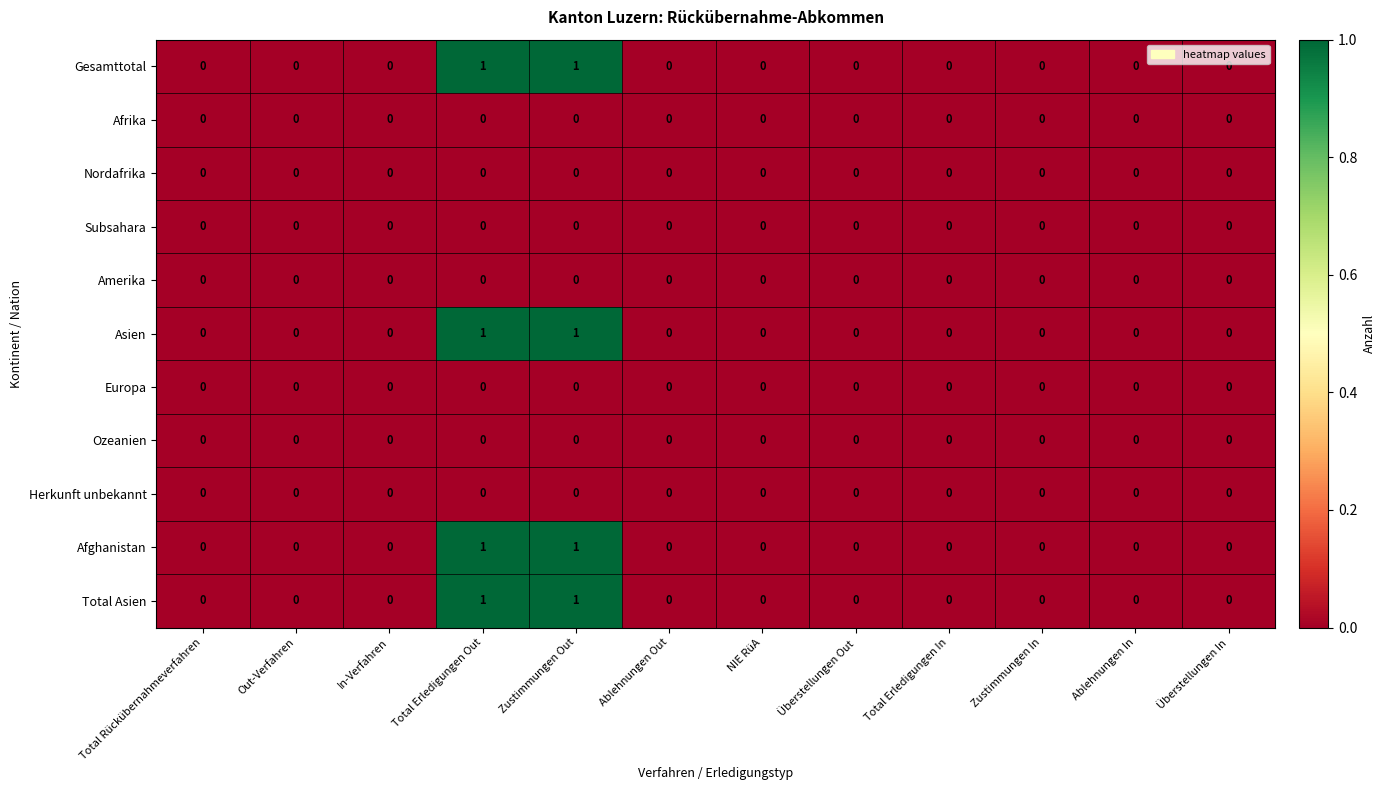

Is the value of Total Asien at Zustimmungen Out greater than the value of Subsahara at In-Verfahren?

Yes